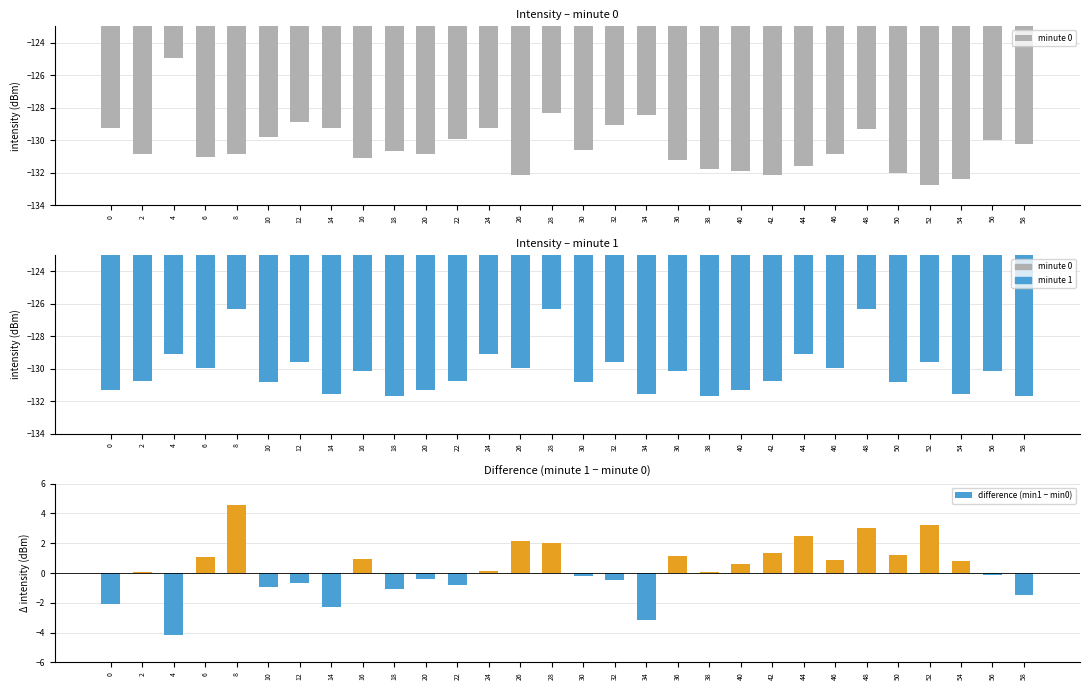

What is the value of the minute 1 bar at the 9th from the left?

-130.1